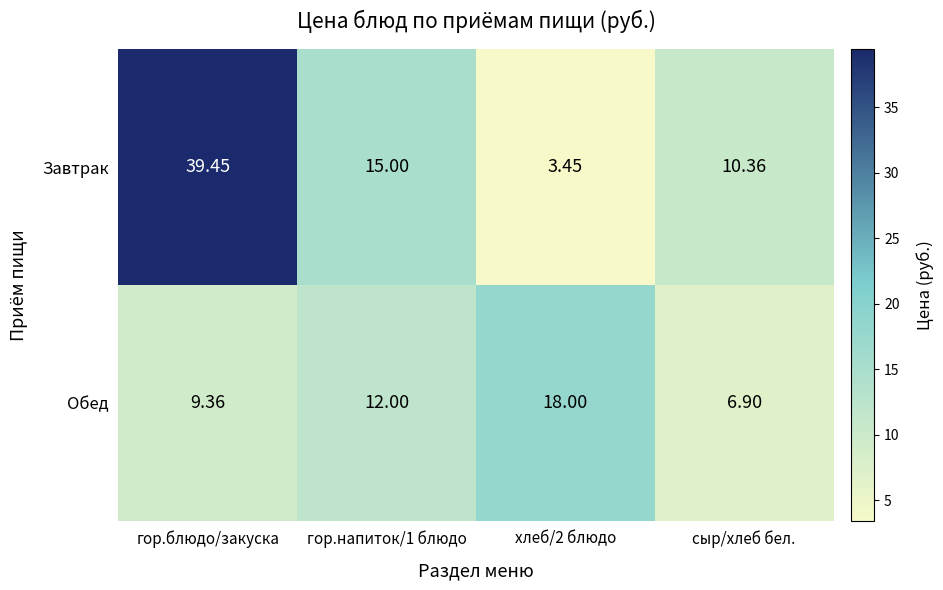

At which category is the sum across all series the highest?

гор.блюдо/закуска